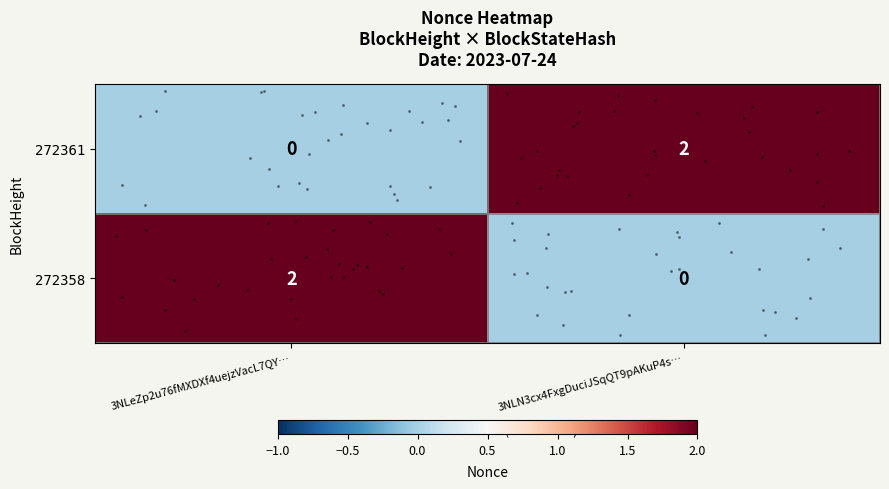

Which series has the largest range (max minus min)?

row_0